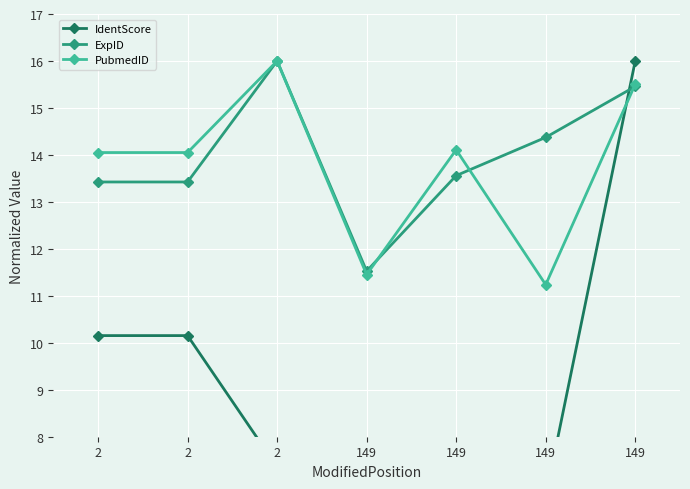

What is the value of the PubmedID point at the 3rd from the left?

14.1